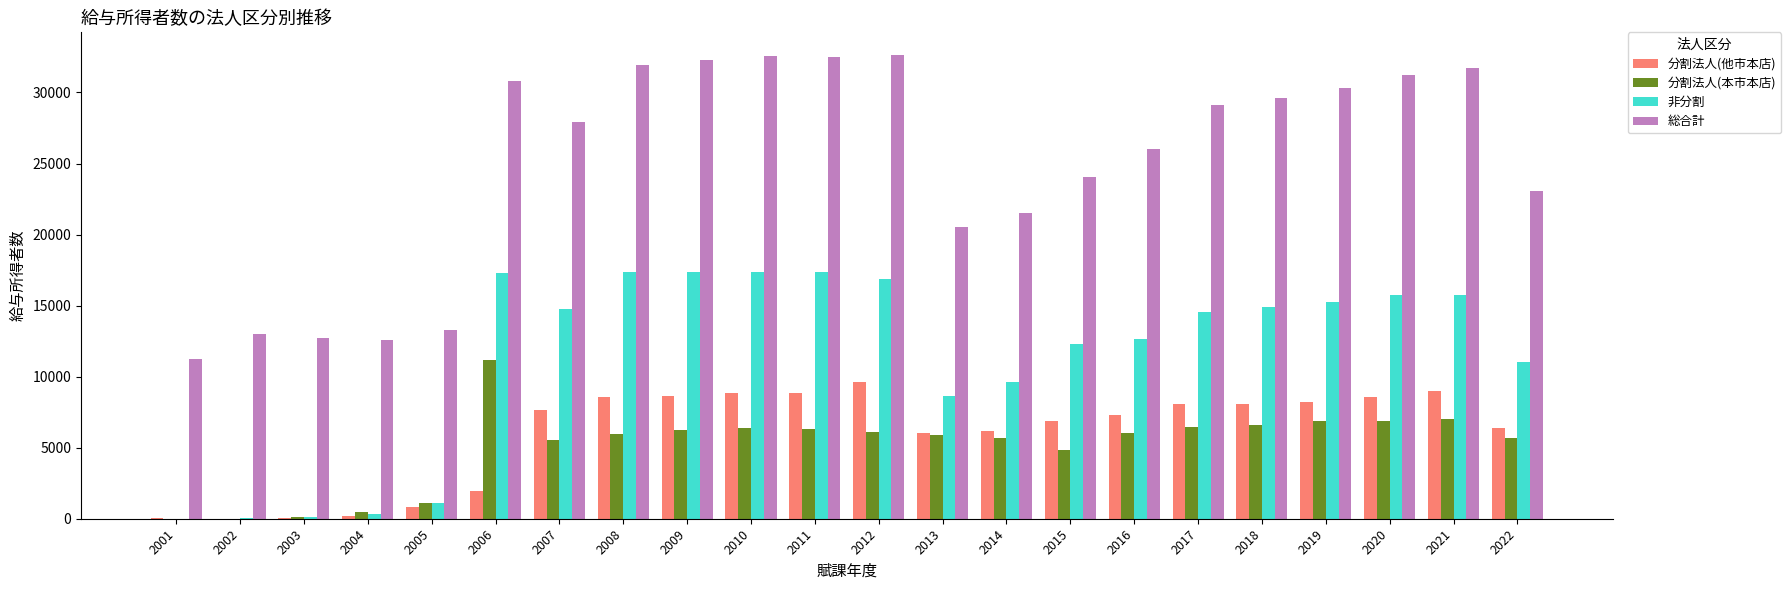

Are the bars horizontal?

No